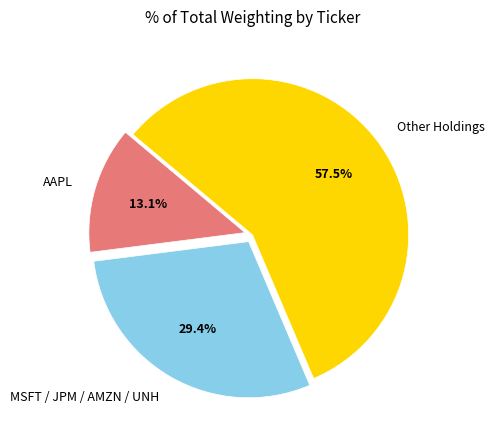

Rank the categories by value from lowest to highest.

AAPL, MSFT / JPM / AMZN / UNH, Other Holdings